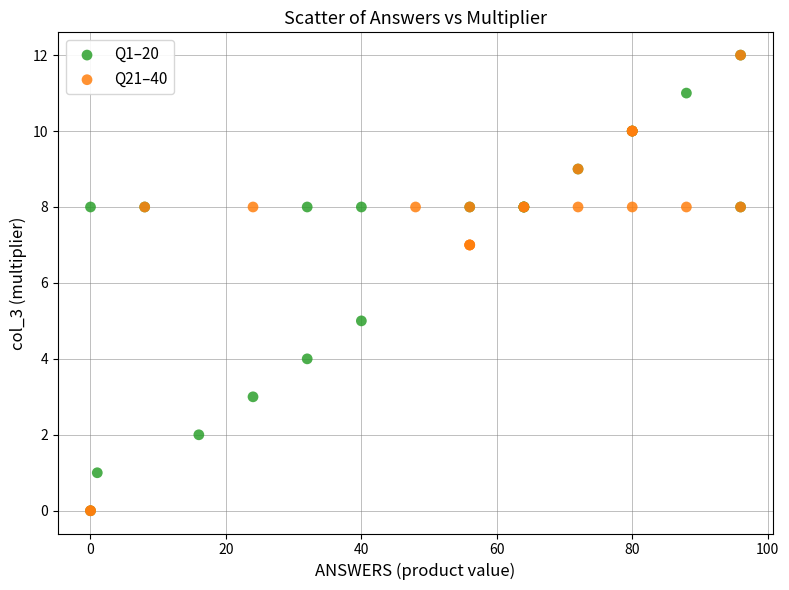

What are all the series names shown in the legend?

Q1–20, Q21–40